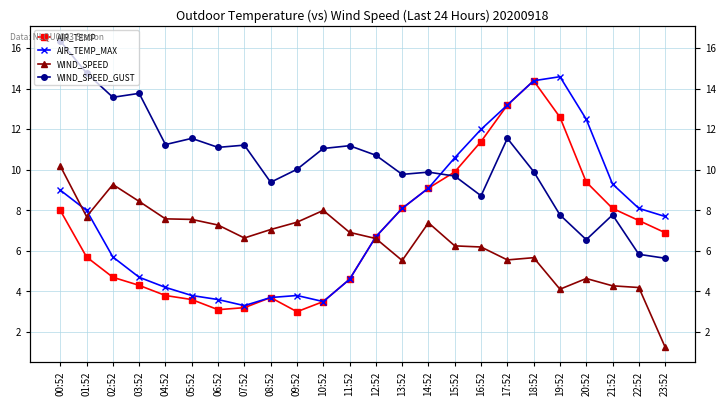

At which category is the sum across all series the highest?

18:52